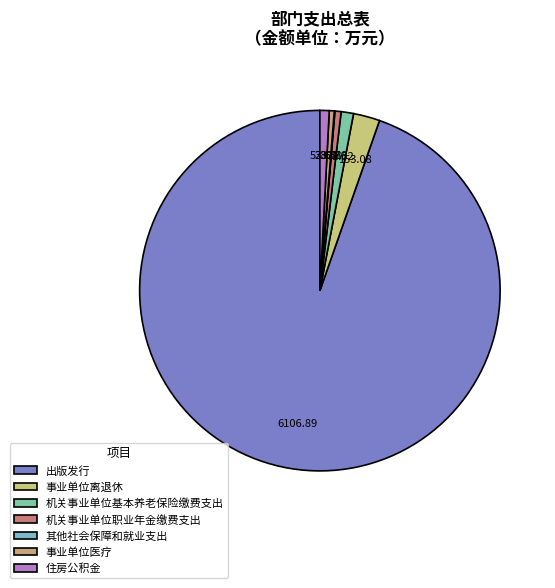

Rank the categories by value from lowest to highest.

其他社会保障和就业支出, 事业单位医疗, 机关事业单位职业年金缴费支出, 住房公积金, 机关事业单位基本养老保险缴费支出, 事业单位离退休, 出版发行